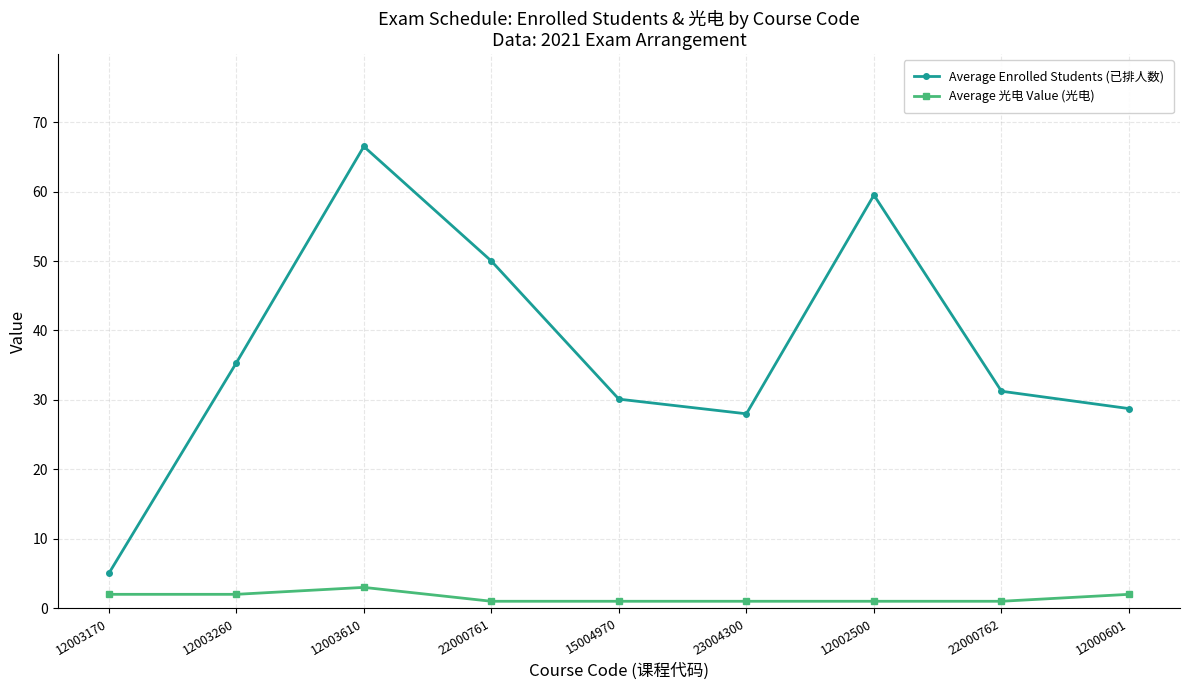

True or false: Average Enrolled Students (已排人数) and Average 光电 Value (光电) intersect in this chart.

False